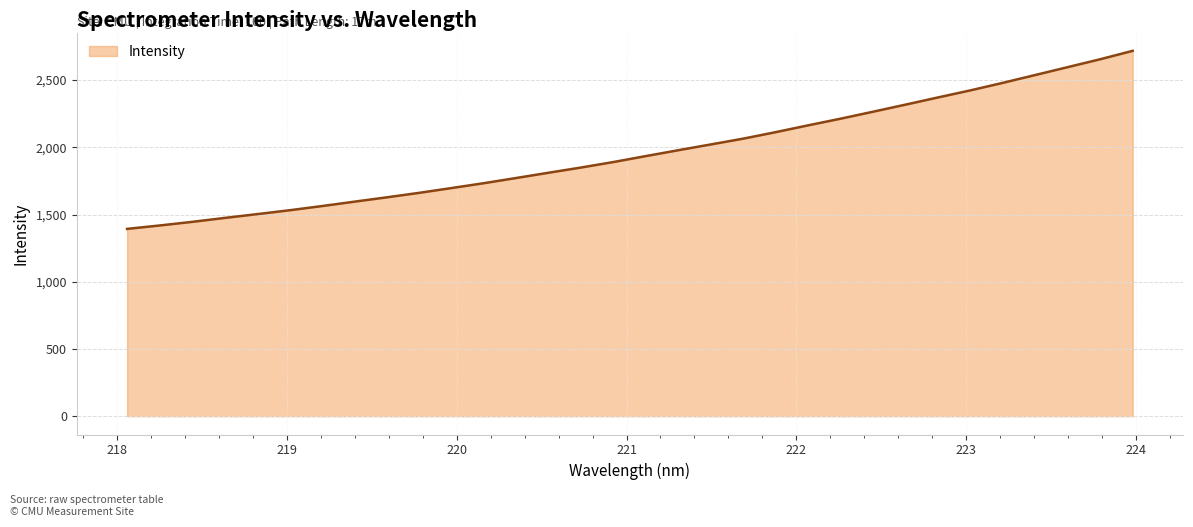

What is the maximum value shown in the chart?

2717.1